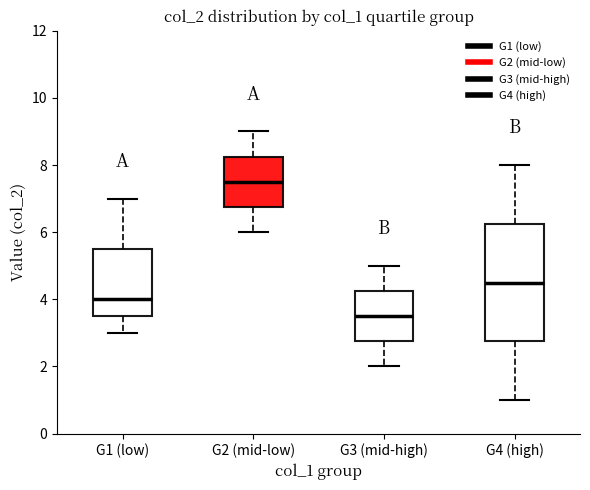

Which box has the highest median line?

G2 (mid-low)